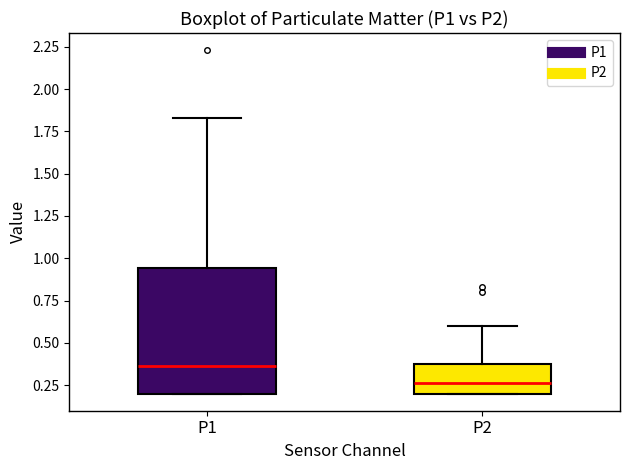

Reading left to right, transcribe this box plot: for each box, give where its median line is, the range the box spans, and where its two whiskers end, as read against the y-axis. The values are not printed on the chart, so give them approximately, as read against the axis.

P1: median 0.35, box 0.20 to 0.95, whiskers 0.20 to 1.85
P2: median 0.25, box 0.20 to 0.40, whiskers 0.20 to 0.60